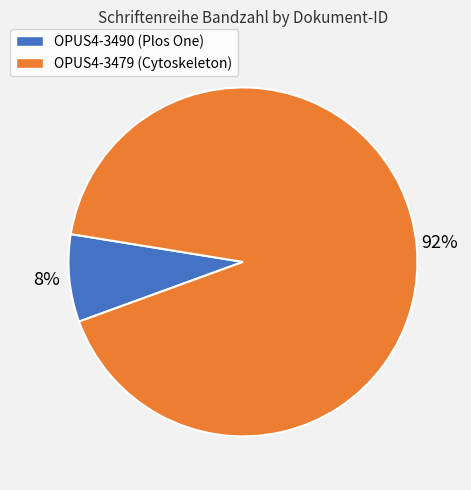

Rank the categories by value from lowest to highest.

OPUS4-3490 (Plos One), OPUS4-3479 (Cytoskeleton)